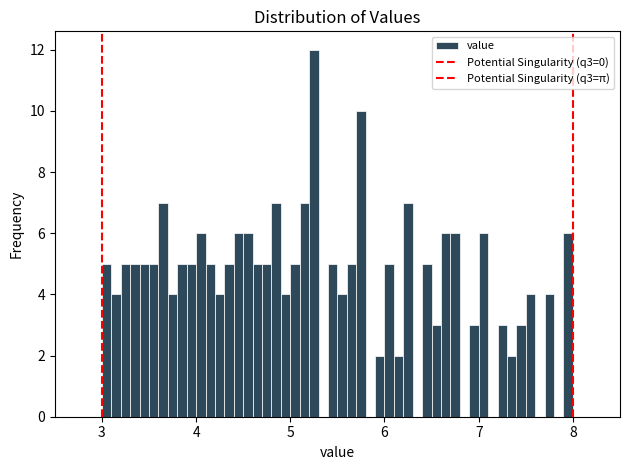

Around what value on the x-axis is the tallest bar? Give the approximate position of its centre, as read against the axis.

5.3